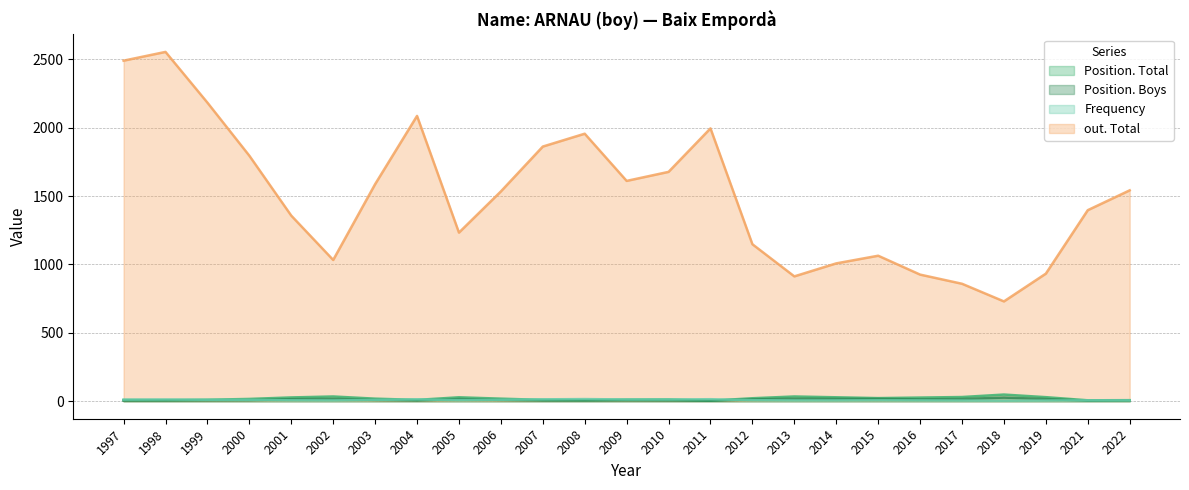

At which label is Position. Total closest to 26?

2016